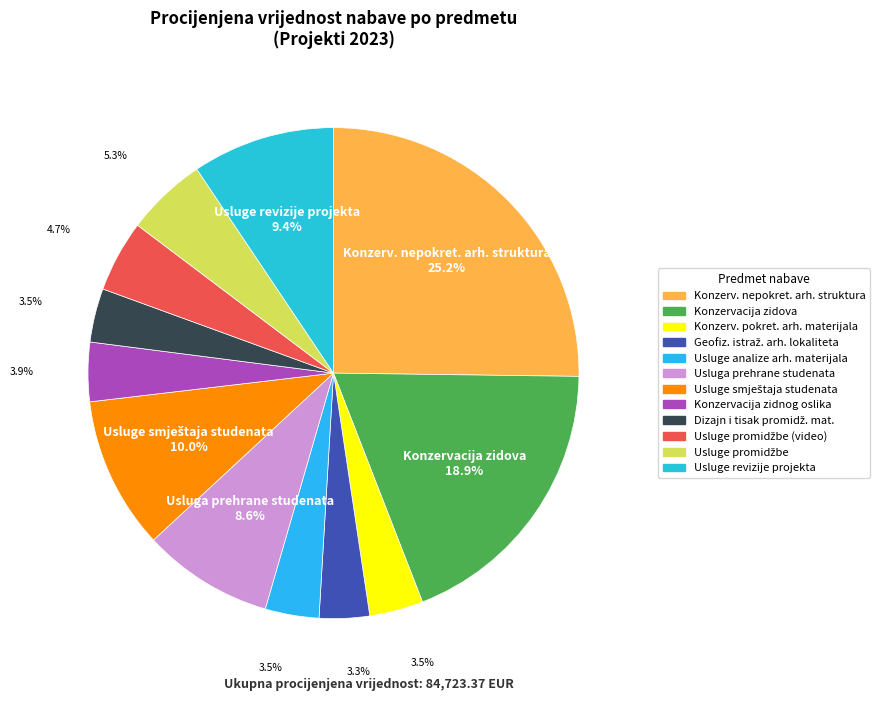

Count the number of slices in the pie.

12